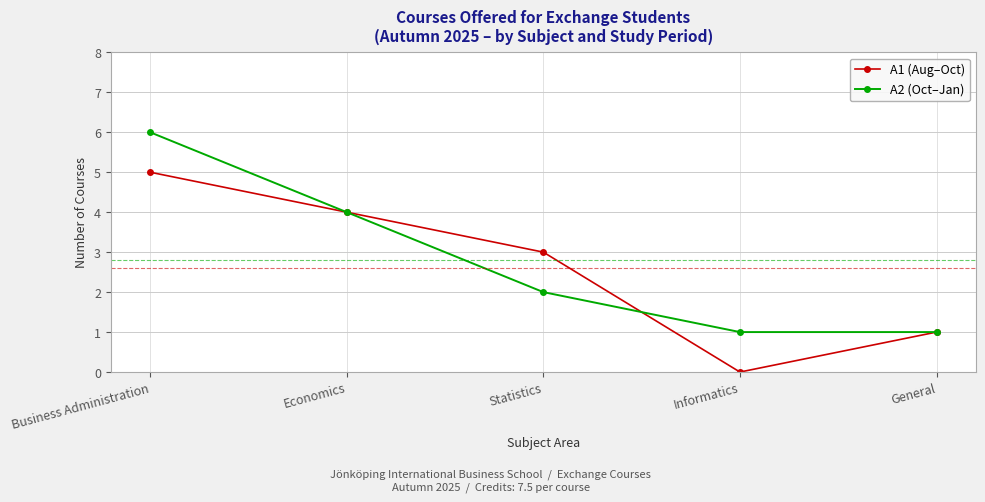

What is the lowest value of the A2 (Oct–Jan) series?

1